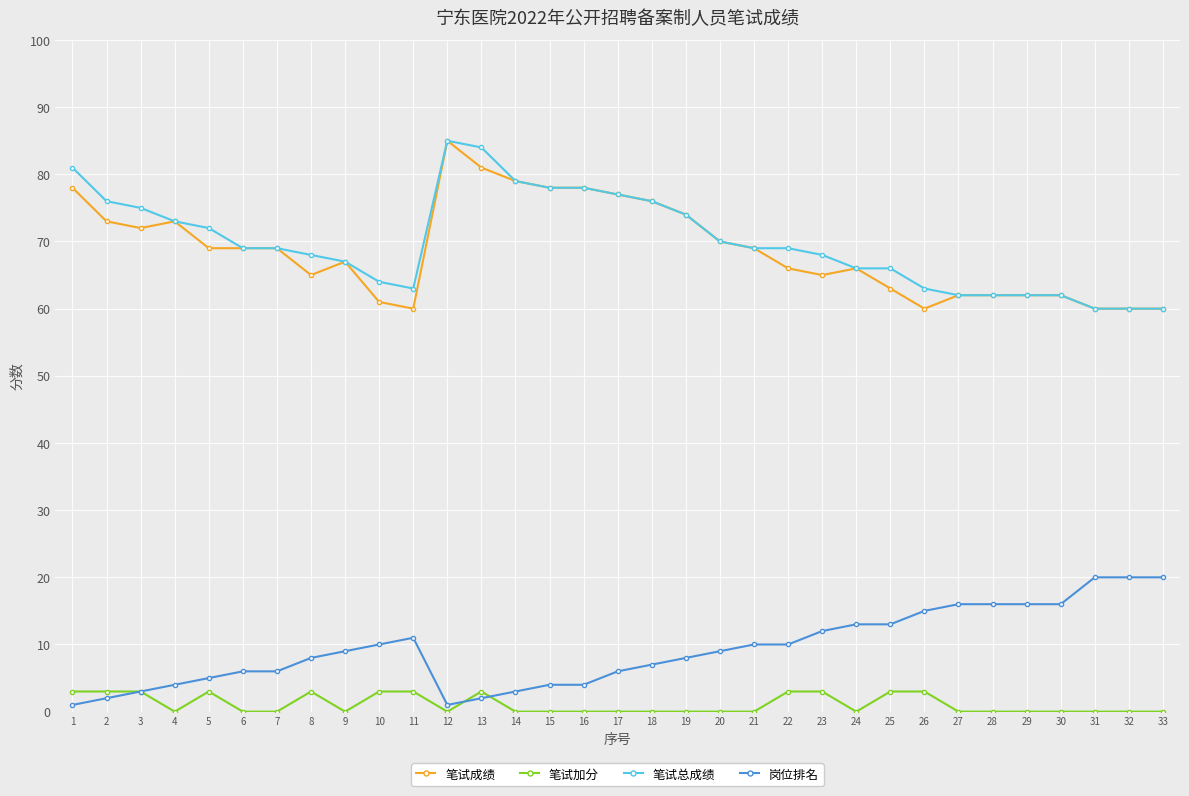

Is it true that 笔试成绩 equals 114 at 2?

False